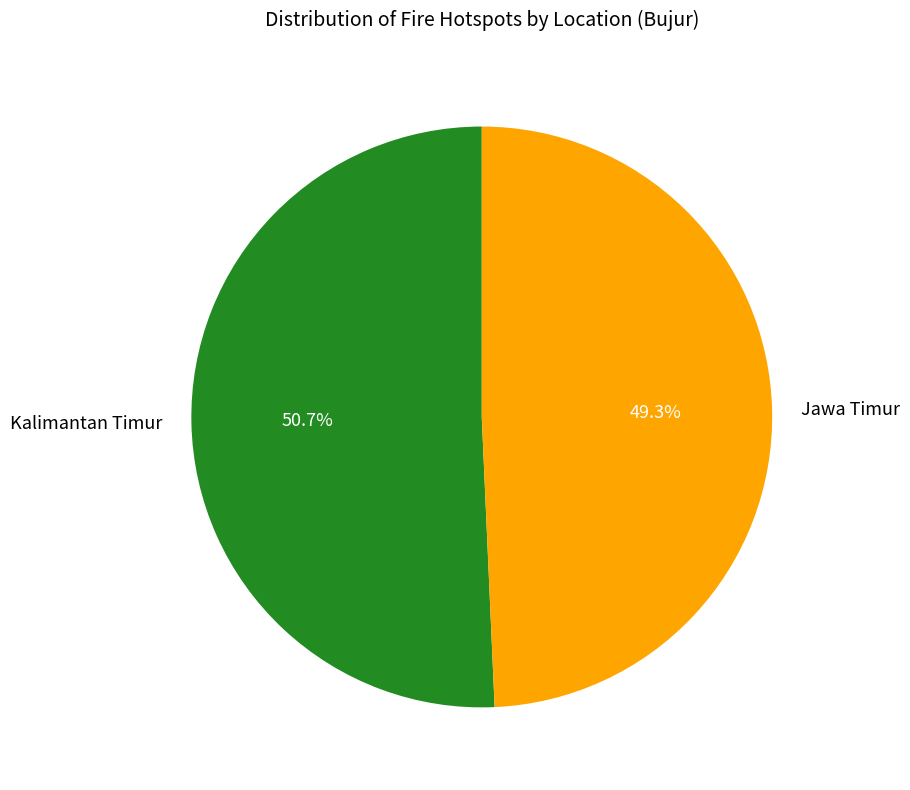

Which has a higher value, Kalimantan Timur or Jawa Timur?

Kalimantan Timur